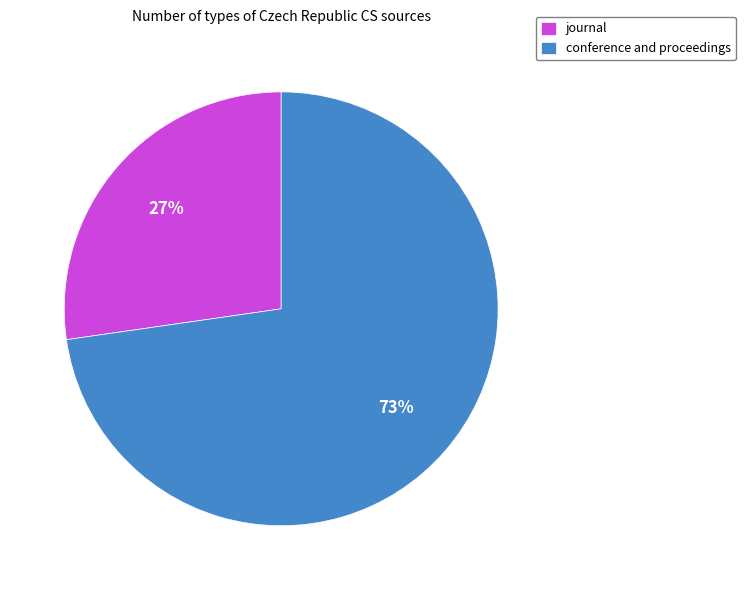

Do journal and conference and proceedings together represent more than half of the pie?

Yes